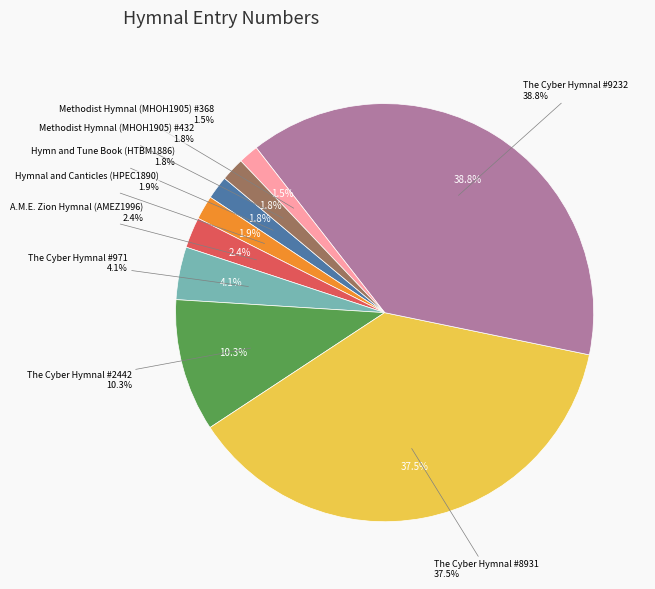

To the nearest percent, what is the combined percentage of Methodist Hymnal (MHOH1905) #432 and Hymnal and Canticles (HPEC1890)?

4%